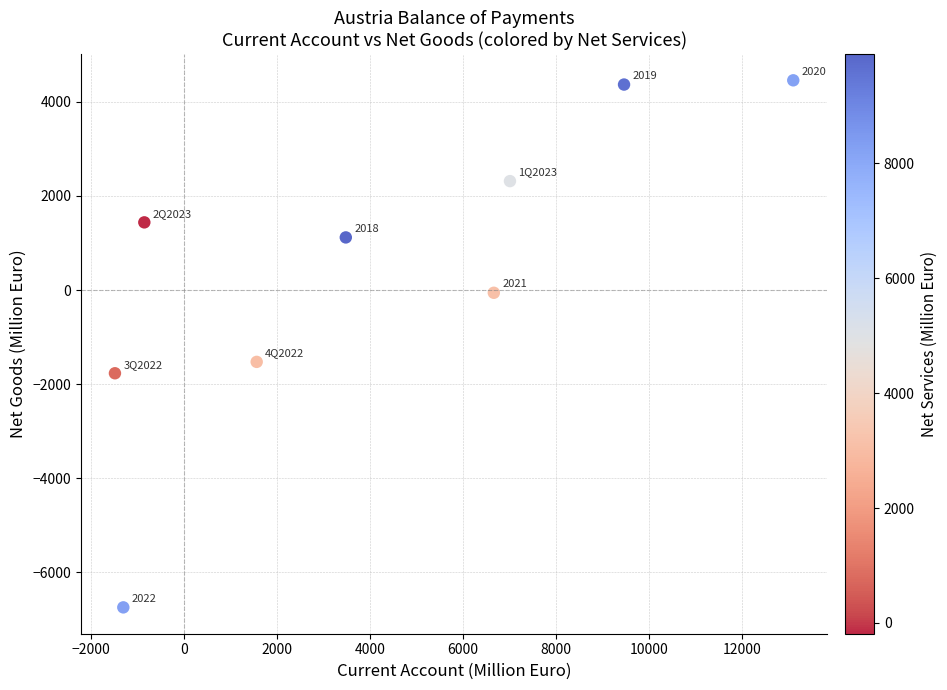

What is the range of Y values (max minus min)?

11205